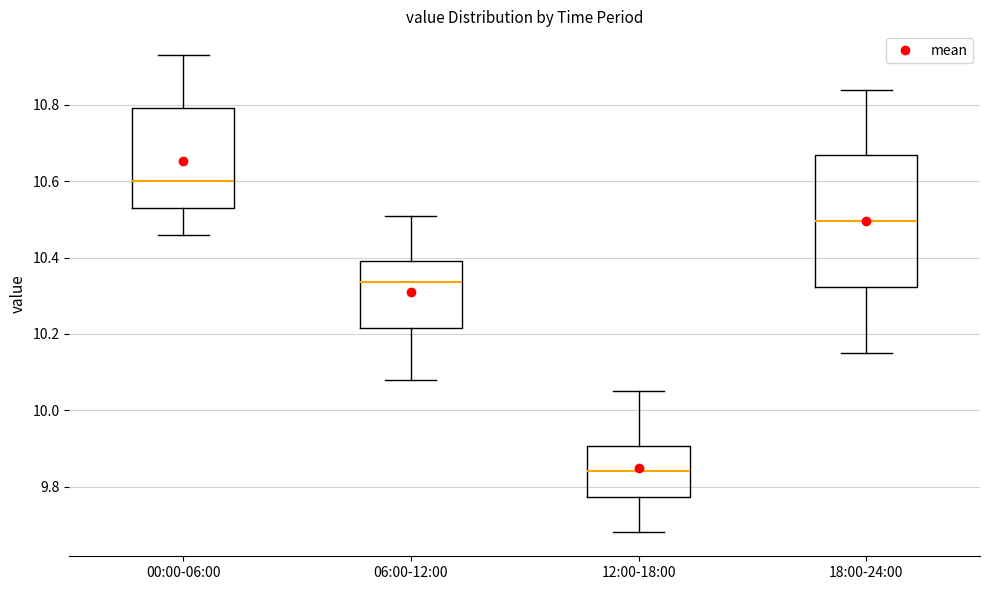

Which box is the tallest, from its lower edge to its upper edge?

18:00-24:00